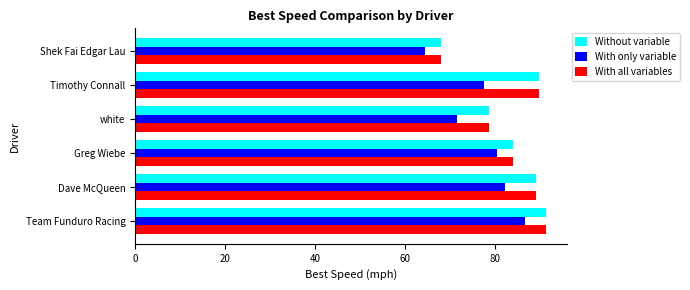

True or false: Without variable has a value of 159.9 at Dave McQueen.

False